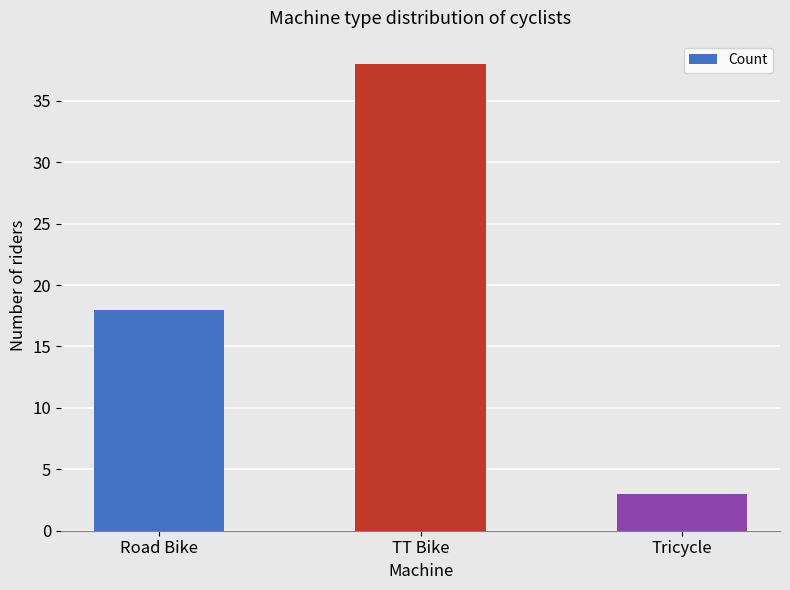

Reading left to right, transcribe all the data shown in this chart.

18	38	3